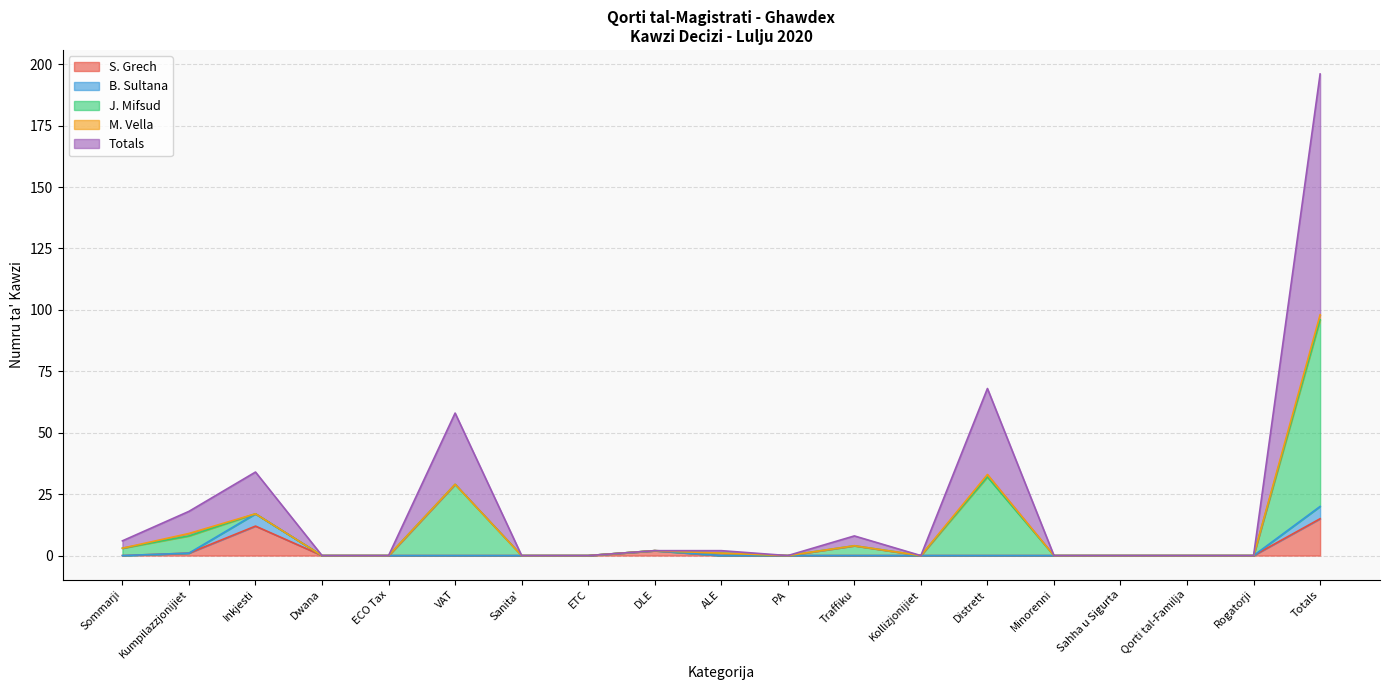

What is the highest value of the S. Grech series?

15